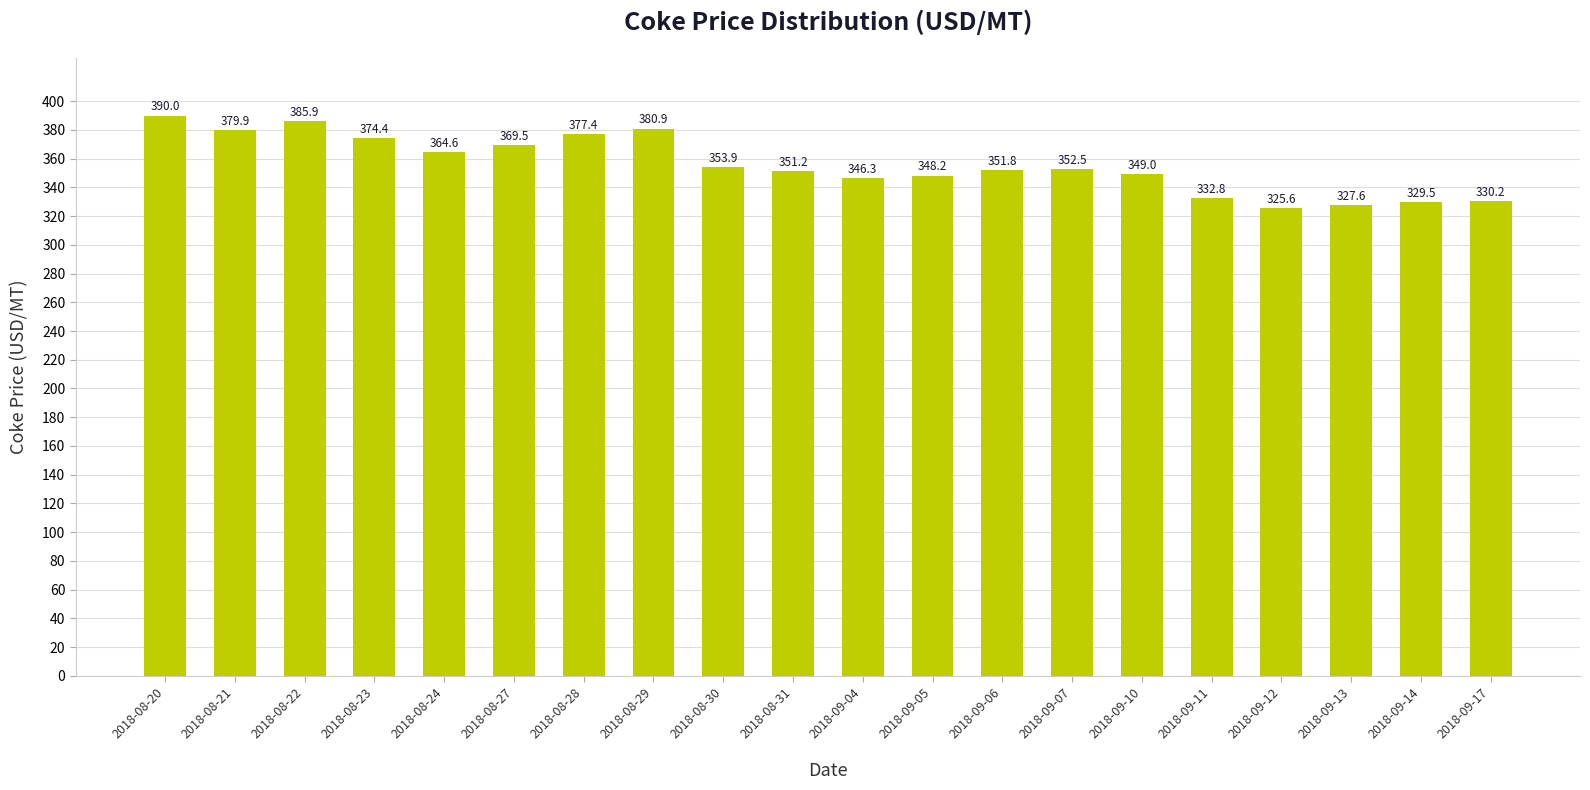

Reading left to right, extract all data points from this chart.

2018-08-20=390.0	2018-08-21=379.9	2018-08-22=385.9	2018-08-23=374.4	2018-08-24=364.6	2018-08-27=369.5	2018-08-28=377.4	2018-08-29=380.9	2018-08-30=353.9	2018-08-31=351.2	2018-09-04=346.3	2018-09-05=348.2	2018-09-06=351.8	2018-09-07=352.5	2018-09-10=349.0	2018-09-11=332.8	2018-09-12=325.6	2018-09-13=327.6	2018-09-14=329.5	2018-09-17=330.2